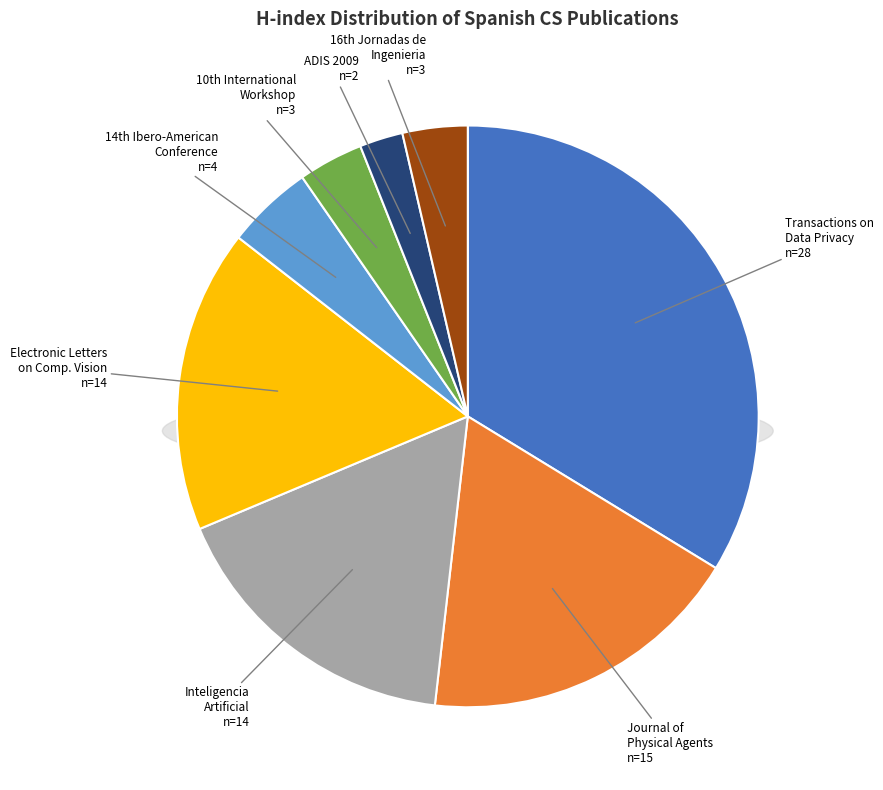

To the nearest percent, what portion does Journal of Physical Agents represent?

18%